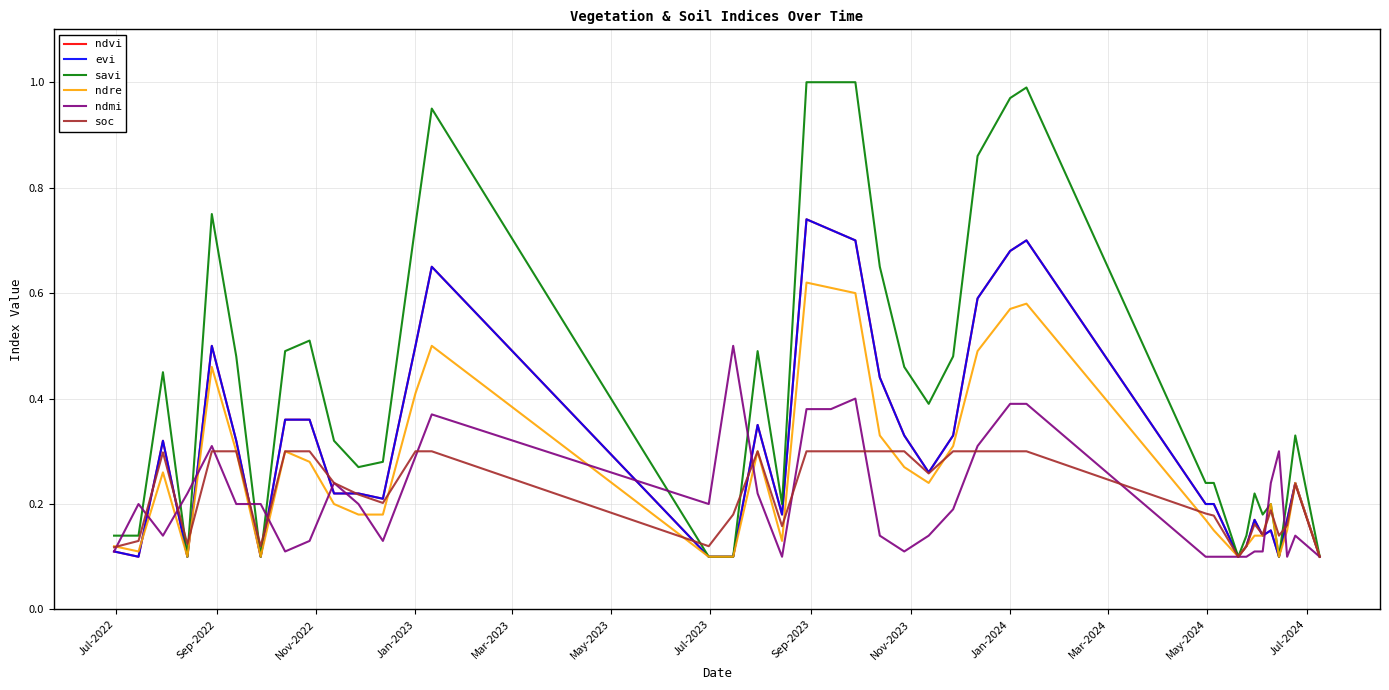

Which series has the largest total across all categories?

savi